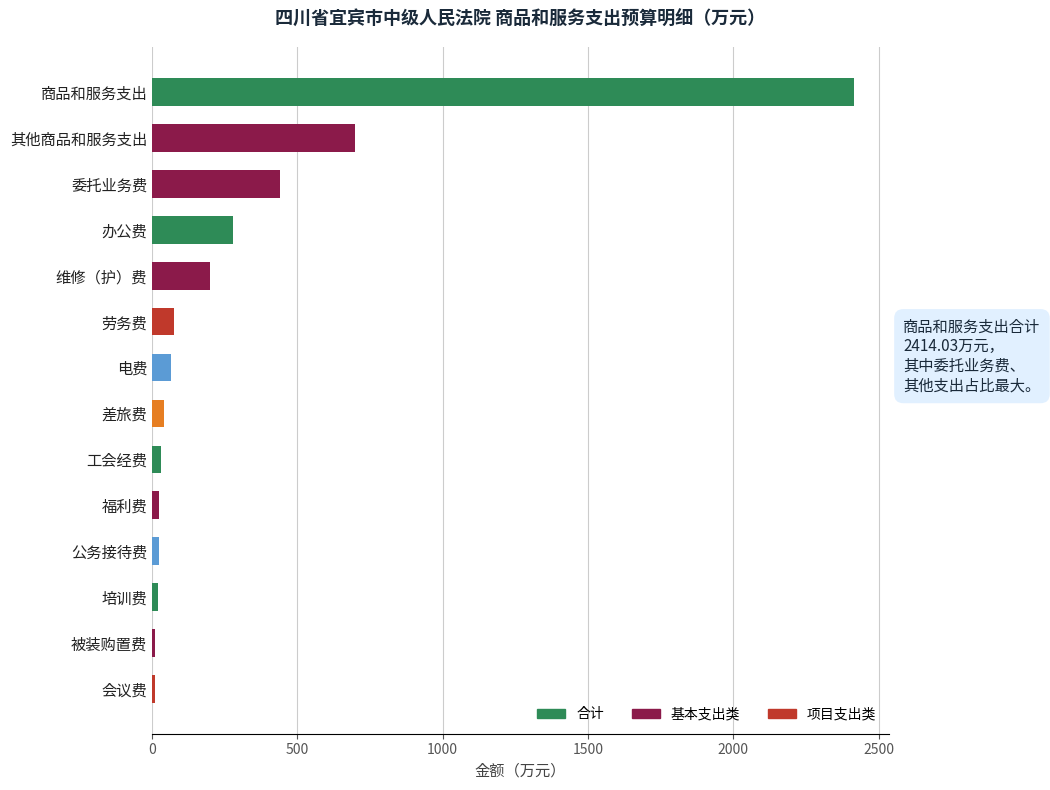

Are the bars horizontal?

Yes